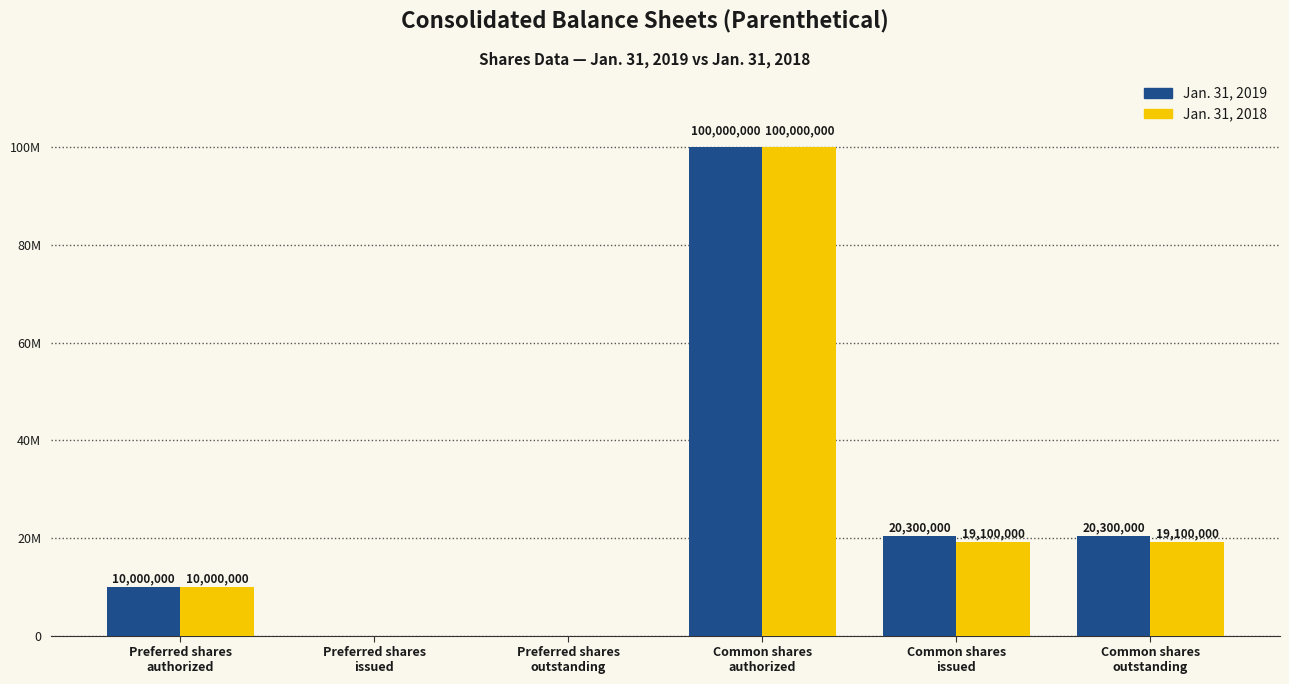

Which category has the lowest value across all series?

Preferred shares
issued